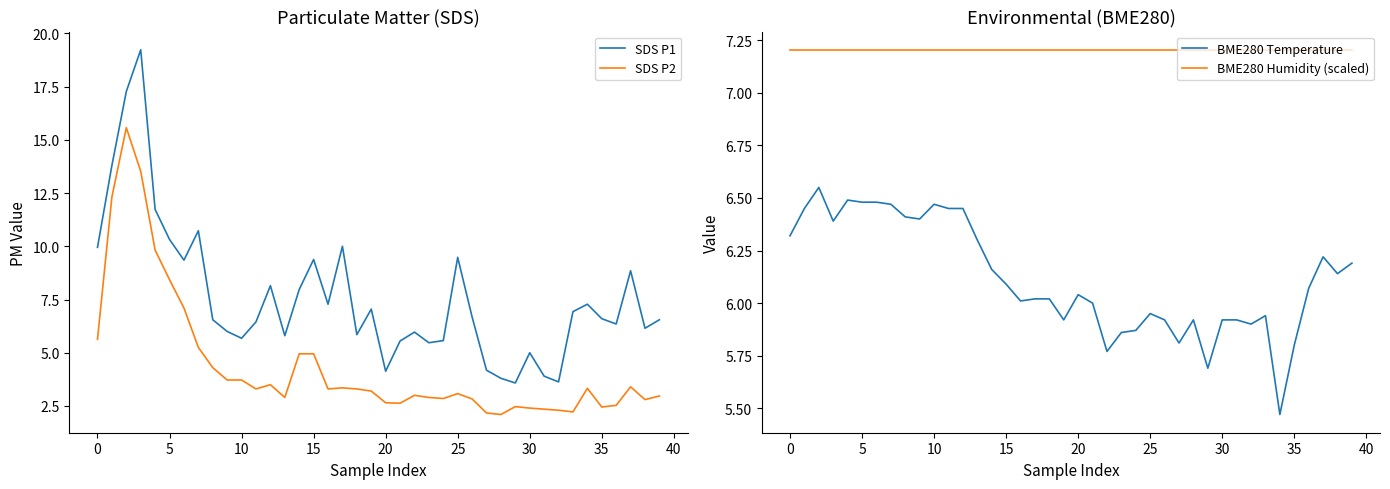

True or false: SDS P1 and SDS P2 intersect in this chart.

False